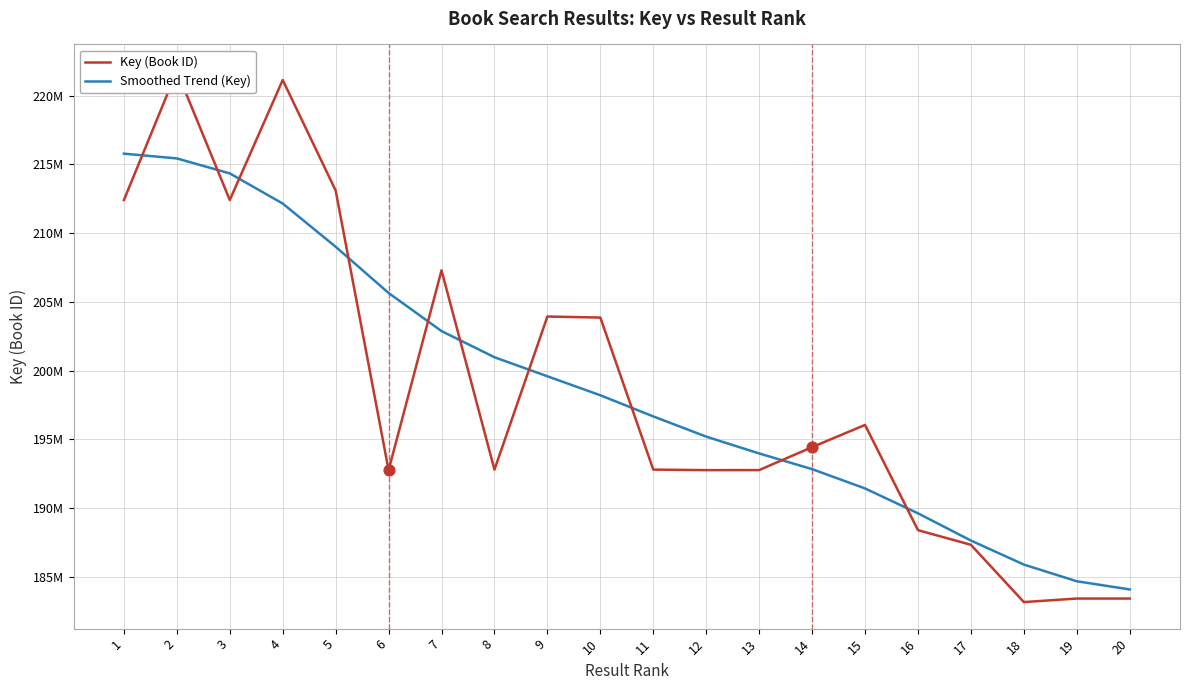

Which series reaches the minimum Y coordinate?

Key (Book ID)